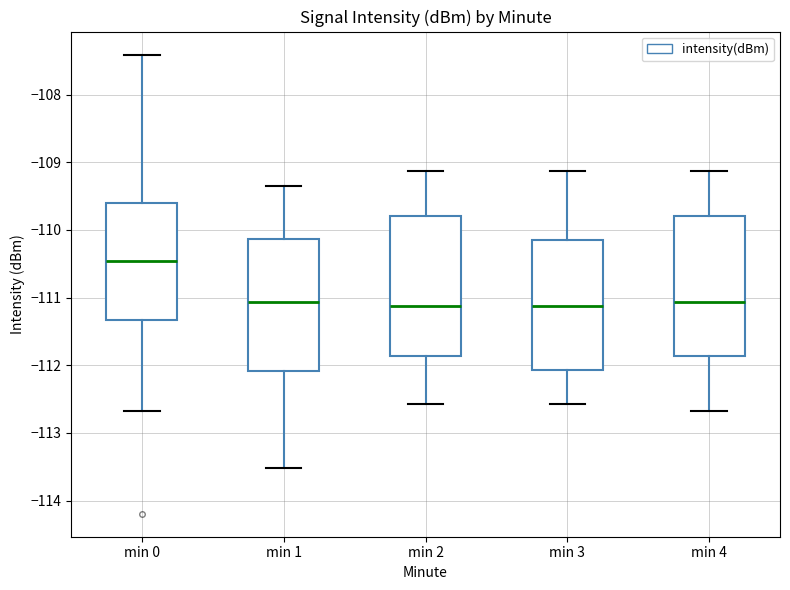

Where is the upper edge of the box for min 2 on the y-axis? The values are not printed on the chart, so give them approximately, as read against the axis.

-109.8